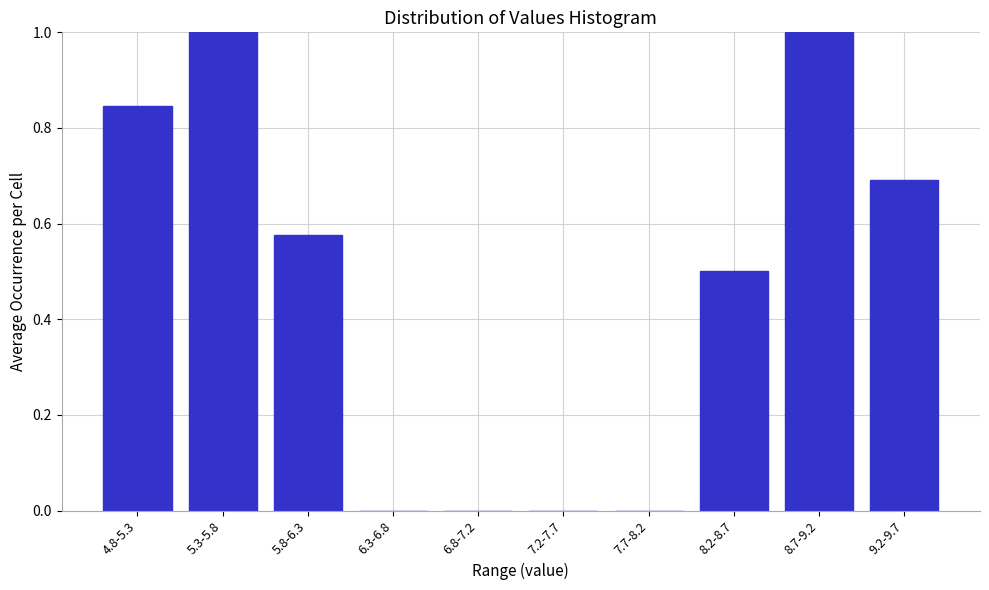

True or false: the data shows 0.2 at 5.8-6.3.

False